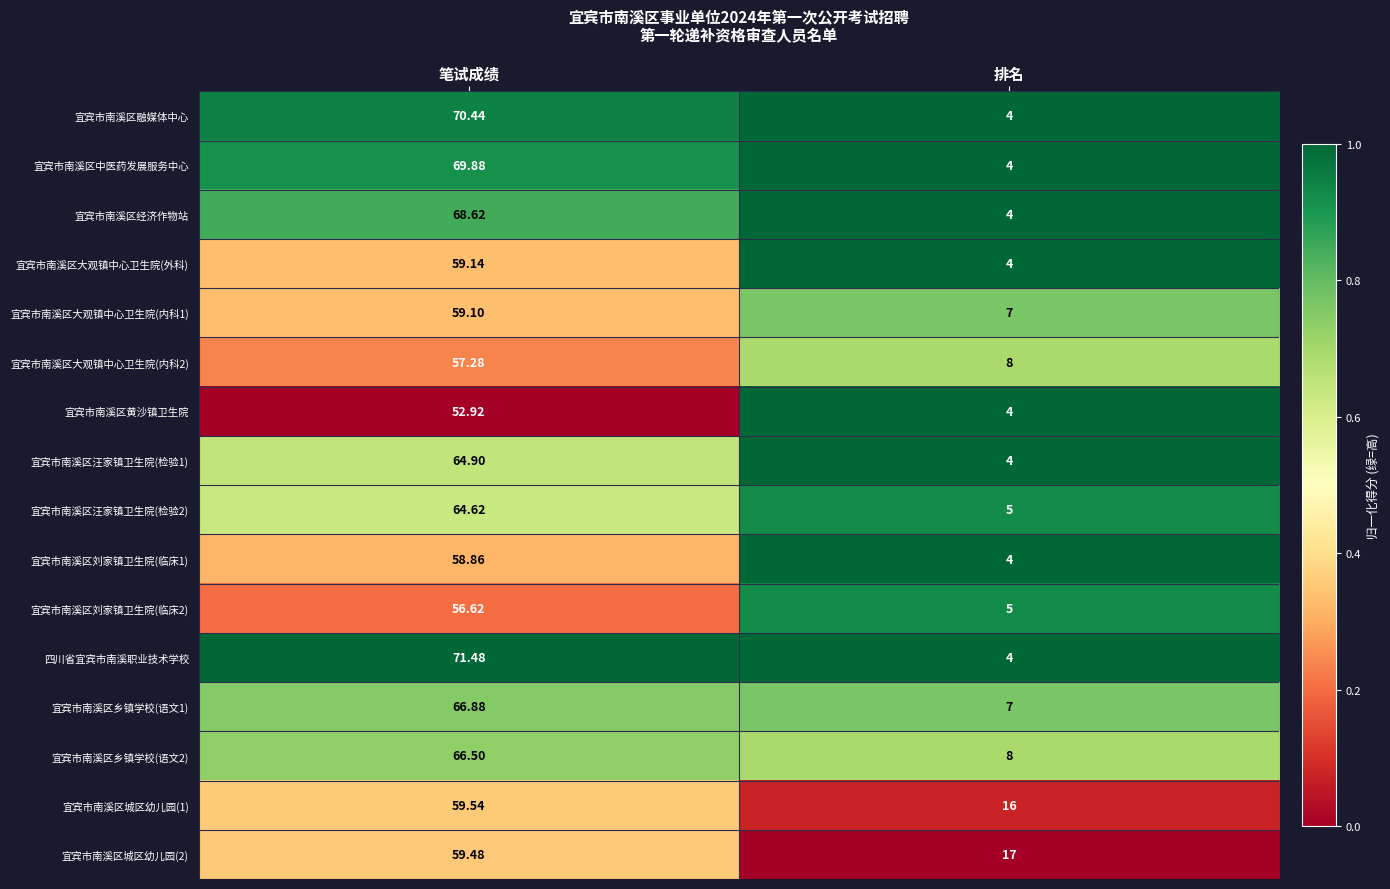

Which series has the largest range (max minus min)?

四川省宜宾市南溪职业技术学校